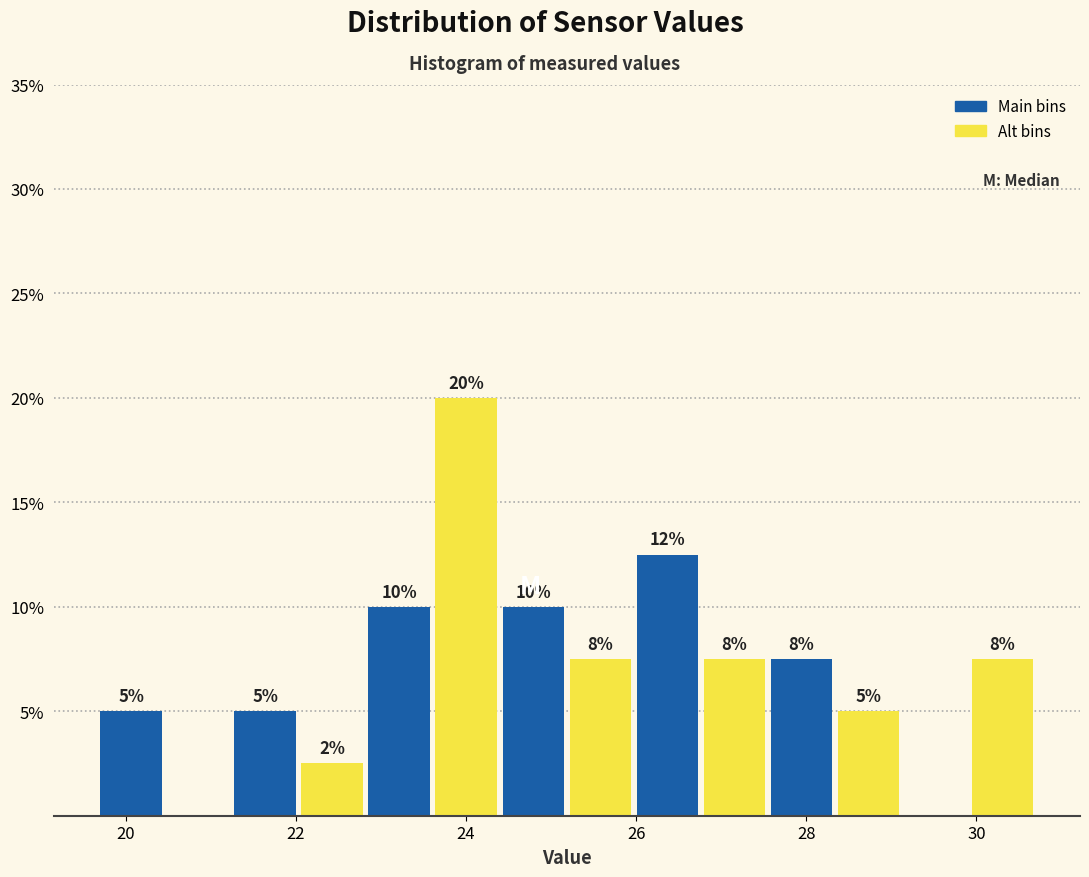

Around what value on the x-axis is the tallest bar? Give the approximate position of its centre, as read against the axis.

24.0